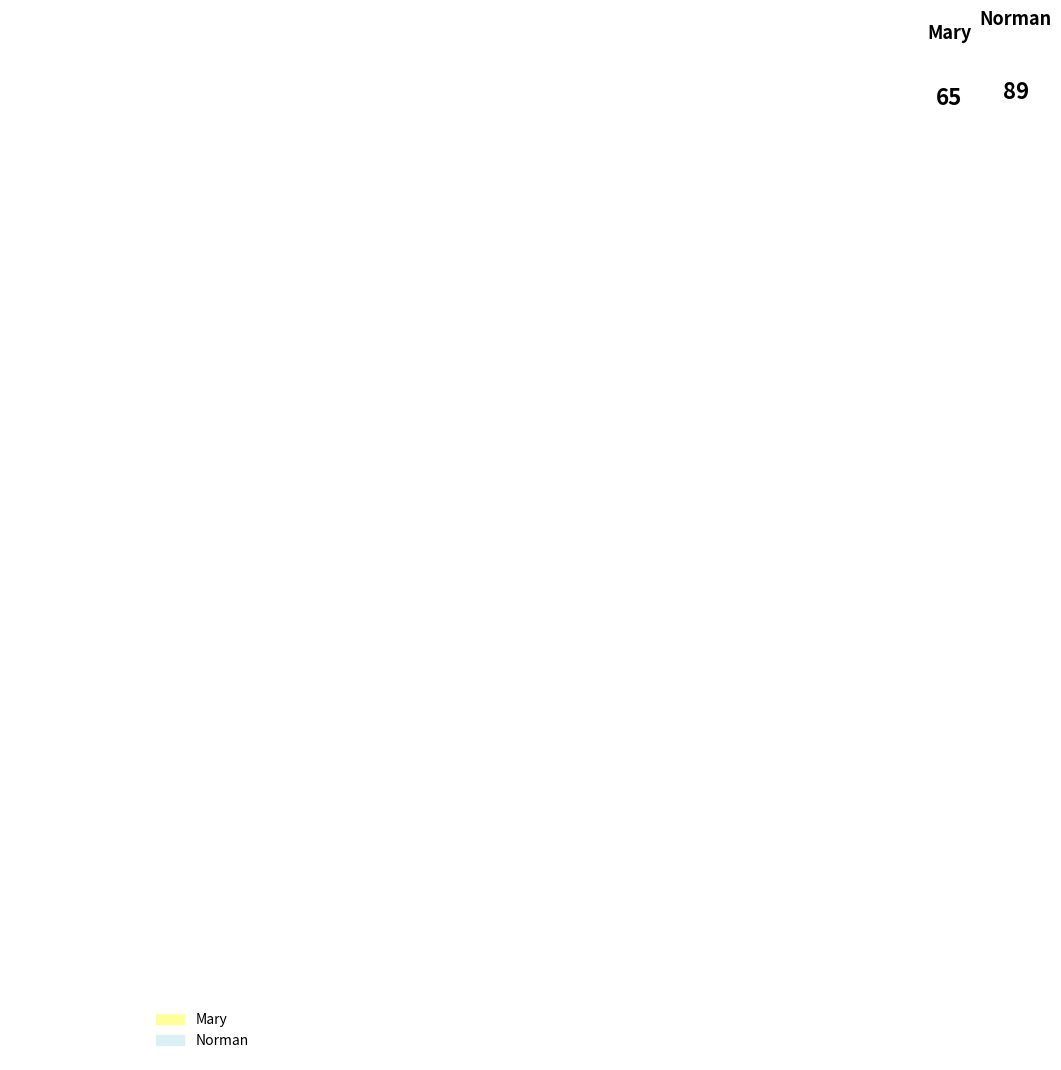

How many slices are in this pie chart?

2